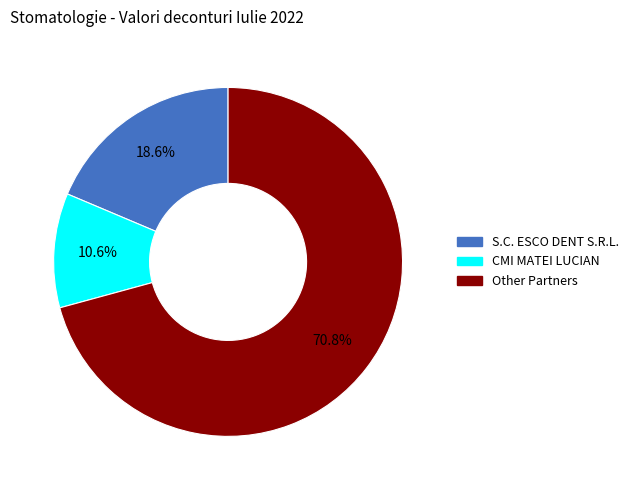

Between Other Partners and CMI MATEI LUCIAN, which is larger?

Other Partners